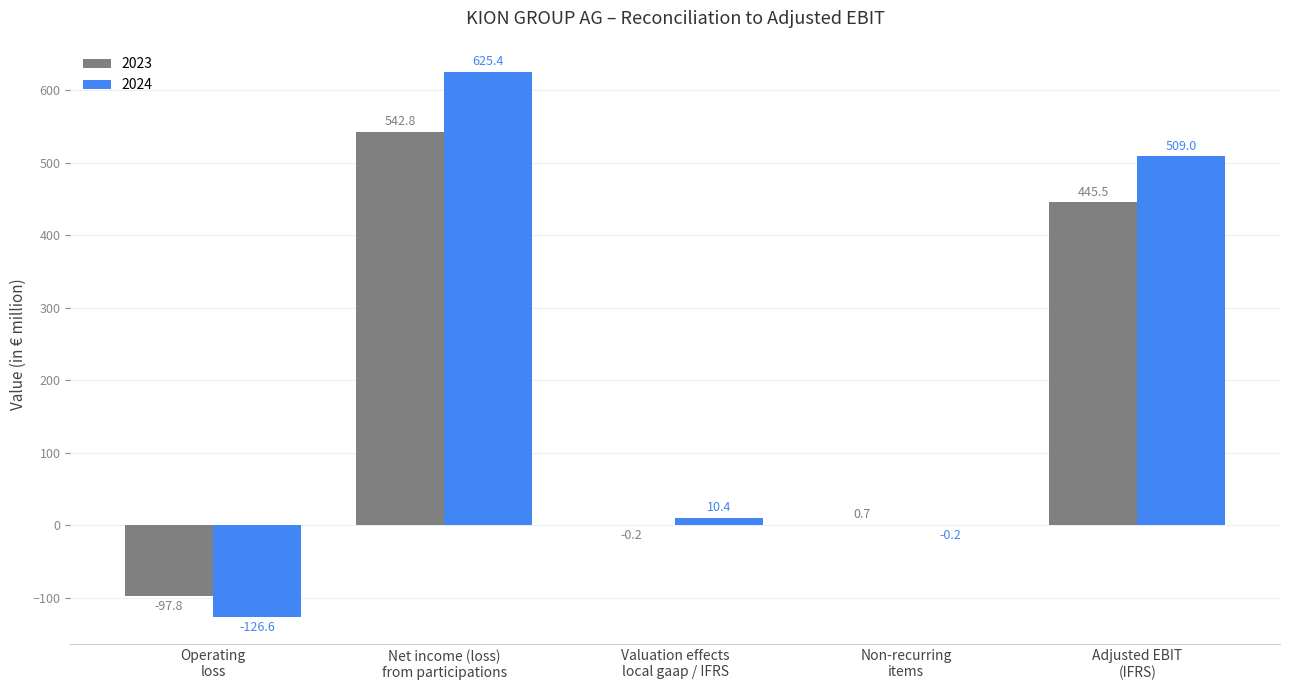

Where is 2024 nearest to the value 249?

Valuation effects
local gaap / IFRS